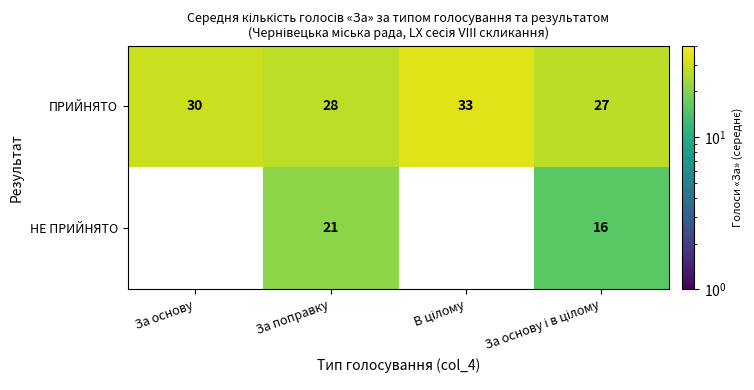

Which series has the largest total across all categories?

ПРИЙНЯТО